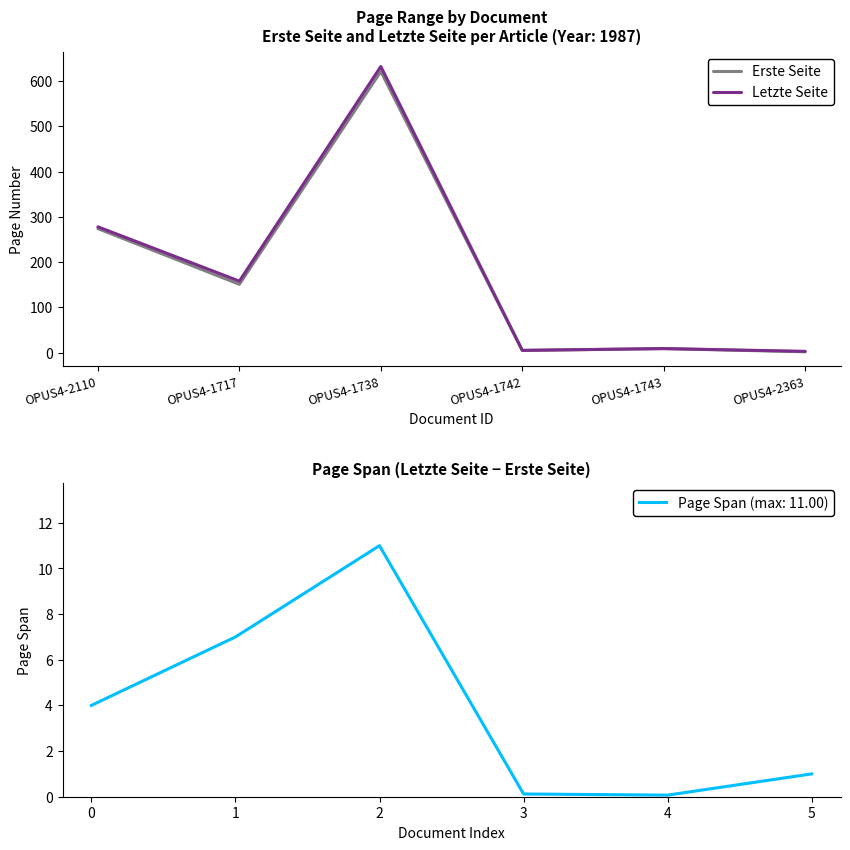

In Erste Seite, how many points are higher than both neighbors (excluding endpoints)?

2